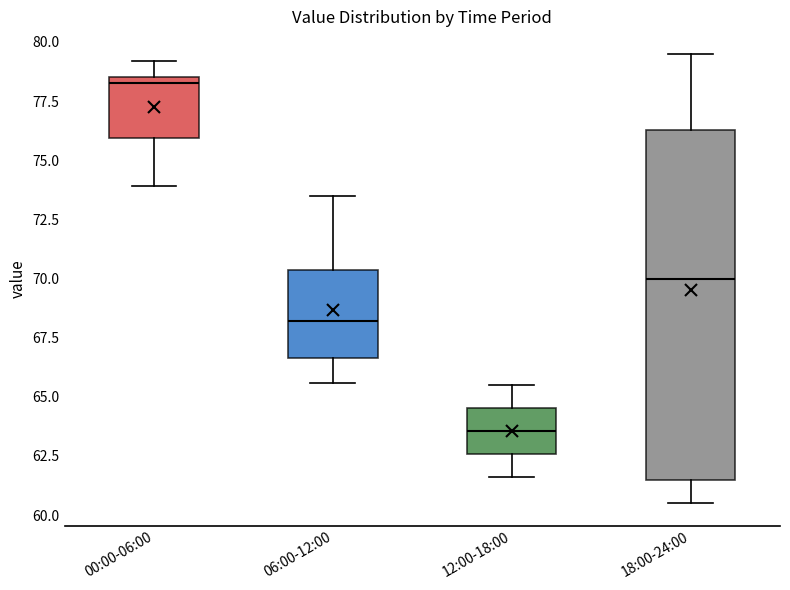

Reading left to right, read every box against the y-axis: the position of its median line, the range the box covers, and the ends of its whiskers. The values are not printed on the chart, so give them approximately, as read against the axis.

00:00-06:00: median 78.5 (just below the box's upper edge), box 76.0 to 78.5, whiskers 74.0 to 79.0
06:00-12:00: median 68.0, box 66.5 to 70.5, whiskers 65.5 to 73.5
12:00-18:00: median 63.5, box 62.5 to 64.5, whiskers 61.5 to 65.5
18:00-24:00: median 70.0, box 61.5 to 76.5, whiskers 60.5 to 79.5